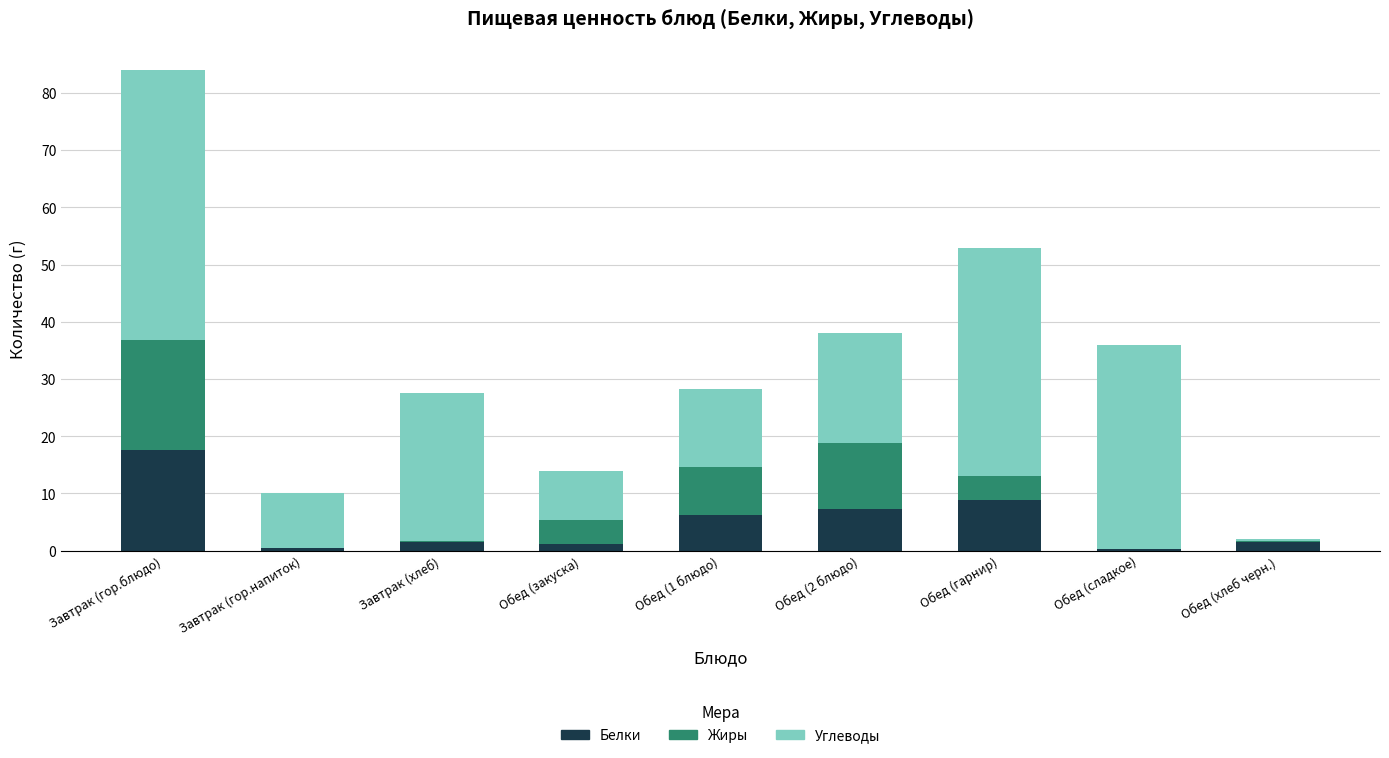

The Белки series shows 17.5 at Завтрак (гор.блюдо). True or false?

True